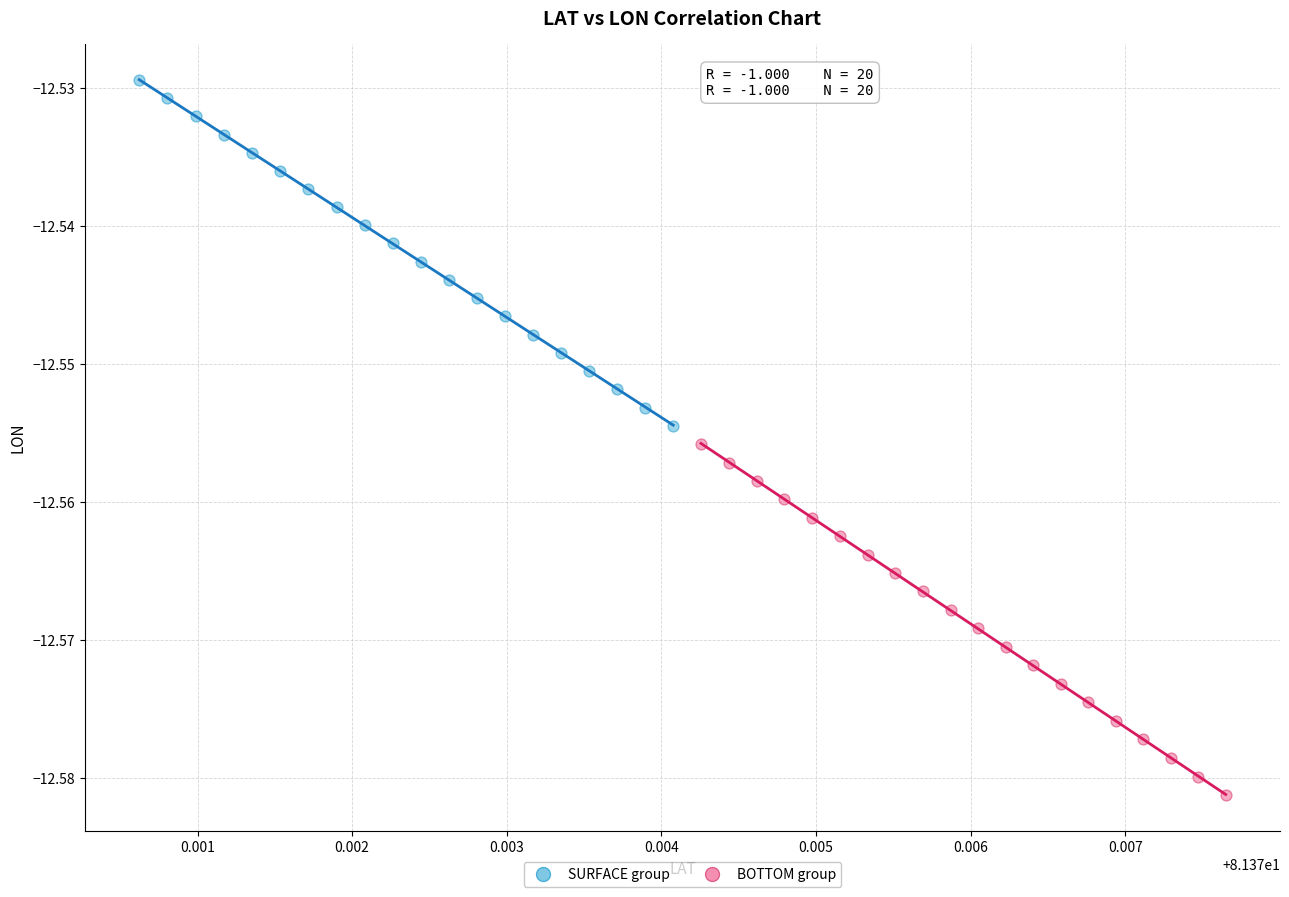

Which series has the largest Y range (max minus min)?

BOTTOM group